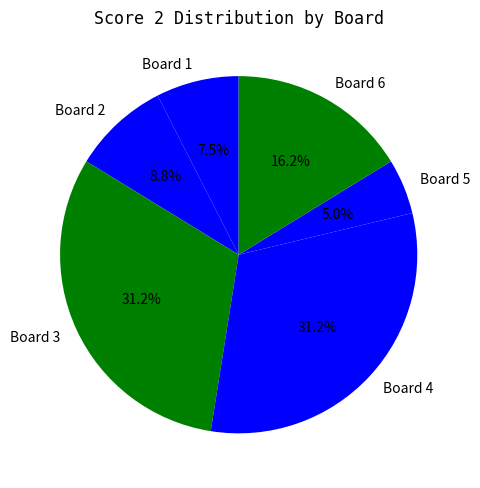

To the nearest percent, what is the difference between the largest and smallest slice percentages?

26%